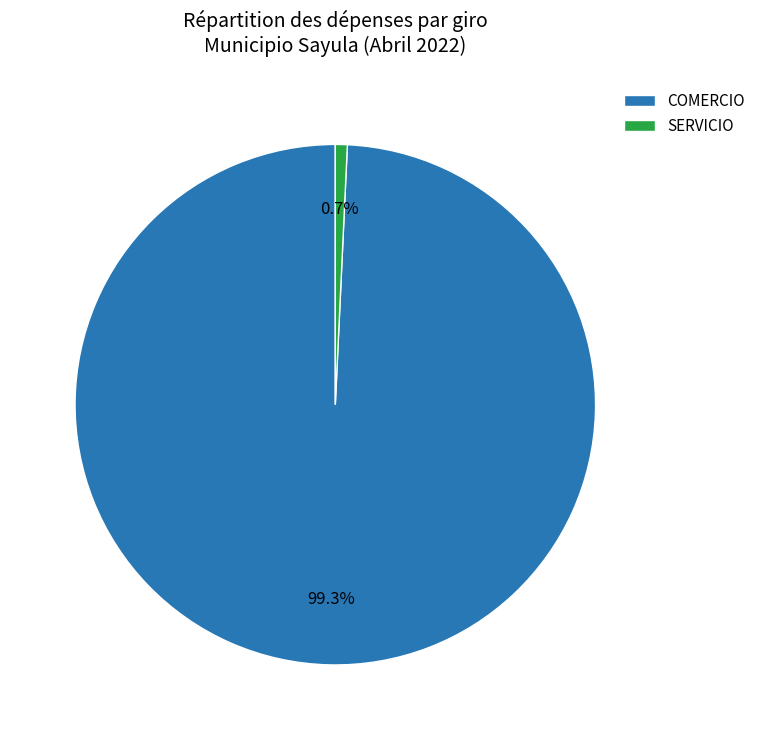

Between COMERCIO and SERVICIO, which is larger?

COMERCIO